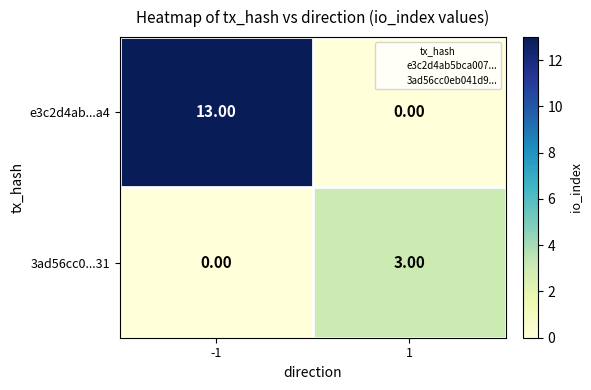

Which series has the largest total across all categories?

e3c2d4ab...a4